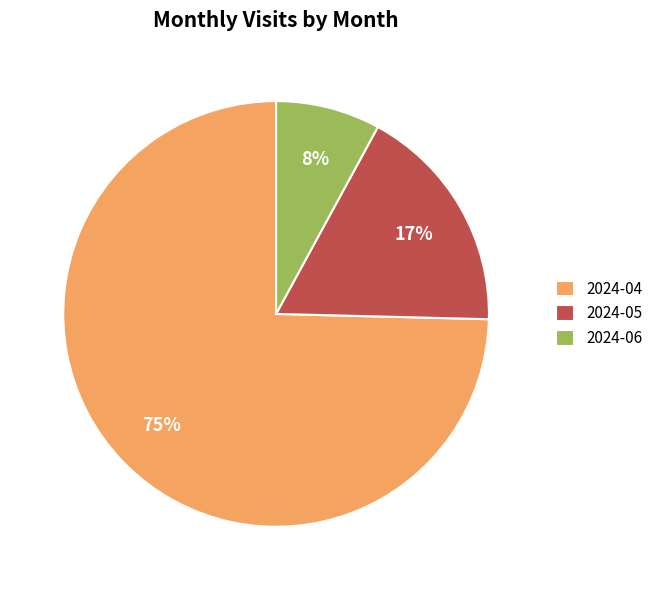

To the nearest percent, what is the average slice percentage?

33%